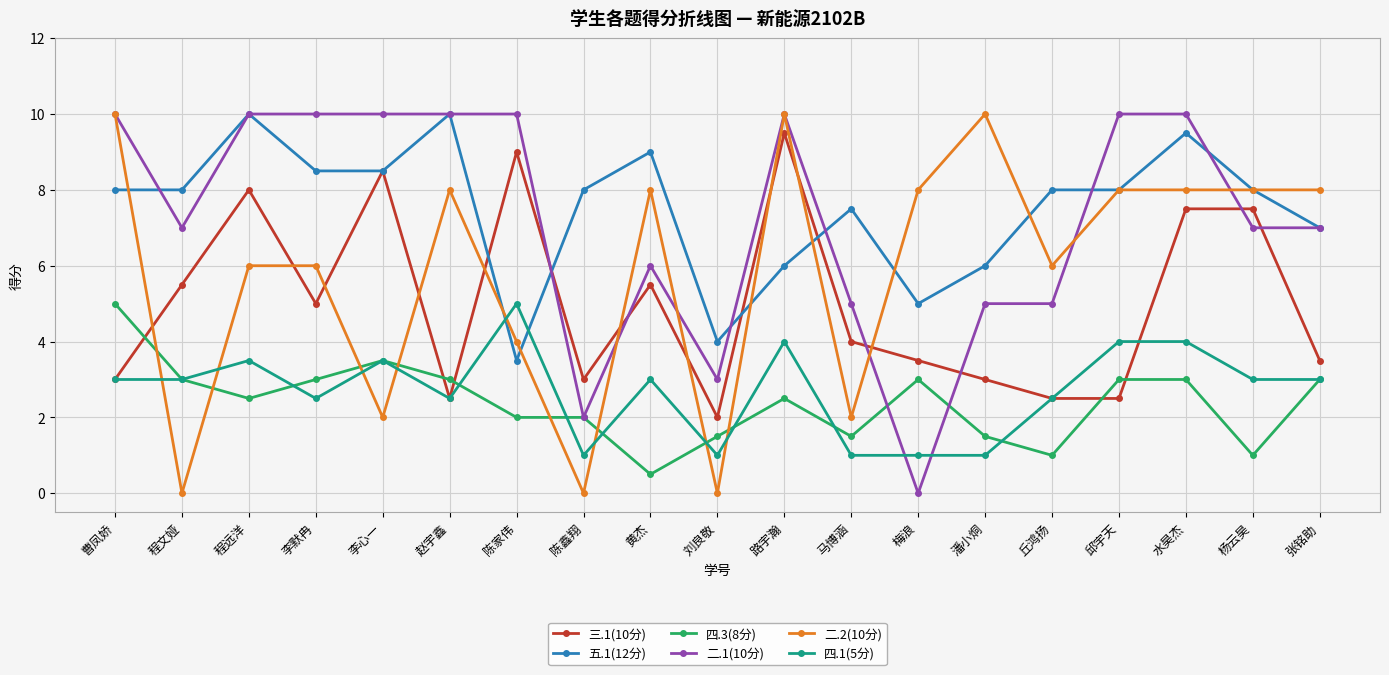

Reading left to right, what are all the values shown in this chart?

三.1(10分): 曹凤娇=3.0	程文娅=5.5	程远洋=8.0	李默冉=5.0	李心一=8.5	赵宇鑫=2.5	陈家伟=9.0	陈鑫翔=3.0	黄杰=5.5	刘良敬=2.0	路宇瀚=9.5	马博涵=4.0	梅浪=3.5	潘小烔=3.0	丘鸿扬=2.5	邱宇天=2.5	水昊杰=7.5	杨云昊=7.5	张铭助=3.5
五.1(12分): 曹凤娇=8.0	程文娅=8.0	程远洋=10.0	李默冉=8.5	李心一=8.5	赵宇鑫=10.0	陈家伟=3.5	陈鑫翔=8.0	黄杰=9.0	刘良敬=4.0	路宇瀚=6.0	马博涵=7.5	梅浪=5.0	潘小烔=6.0	丘鸿扬=8.0	邱宇天=8.0	水昊杰=9.5	杨云昊=8.0	张铭助=7.0
四.3(8分): 曹凤娇=5.0	程文娅=3.0	程远洋=2.5	李默冉=3.0	李心一=3.5	赵宇鑫=3.0	陈家伟=2.0	陈鑫翔=2.0	黄杰=0.5	刘良敬=1.5	路宇瀚=2.5	马博涵=1.5	梅浪=3.0	潘小烔=1.5	丘鸿扬=1.0	邱宇天=3.0	水昊杰=3.0	杨云昊=1.0	张铭助=3.0
二.1(10分): 曹凤娇=10.0	程文娅=7.0	程远洋=10.0	李默冉=10.0	李心一=10.0	赵宇鑫=10.0	陈家伟=10.0	陈鑫翔=2.0	黄杰=6.0	刘良敬=3.0	路宇瀚=10.0	马博涵=5.0	梅浪=0.0	潘小烔=5.0	丘鸿扬=5.0	邱宇天=10.0	水昊杰=10.0	杨云昊=7.0	张铭助=7.0
二.2(10分): 曹凤娇=10.0	程文娅=0.0	程远洋=6.0	李默冉=6.0	李心一=2.0	赵宇鑫=8.0	陈家伟=4.0	陈鑫翔=0.0	黄杰=8.0	刘良敬=0.0	路宇瀚=10.0	马博涵=2.0	梅浪=8.0	潘小烔=10.0	丘鸿扬=6.0	邱宇天=8.0	水昊杰=8.0	杨云昊=8.0	张铭助=8.0
四.1(5分): 曹凤娇=3.0	程文娅=3.0	程远洋=3.5	李默冉=2.5	李心一=3.5	赵宇鑫=2.5	陈家伟=5.0	陈鑫翔=1.0	黄杰=3.0	刘良敬=1.0	路宇瀚=4.0	马博涵=1.0	梅浪=1.0	潘小烔=1.0	丘鸿扬=2.5	邱宇天=4.0	水昊杰=4.0	杨云昊=3.0	张铭助=3.0